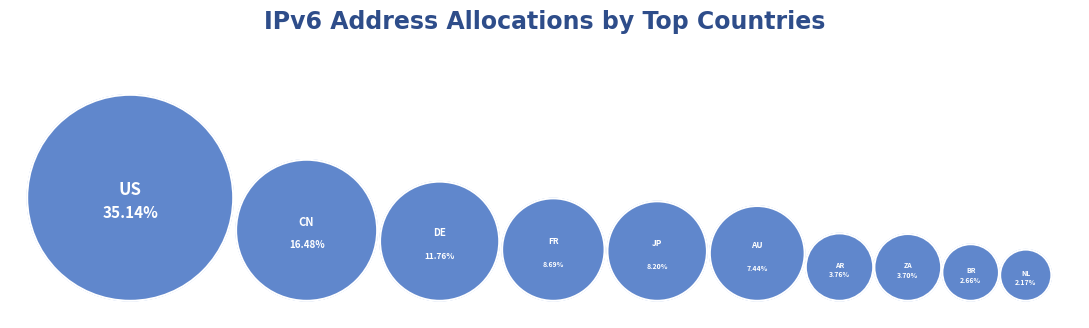

Does United States of America represent more than half of the total?

No